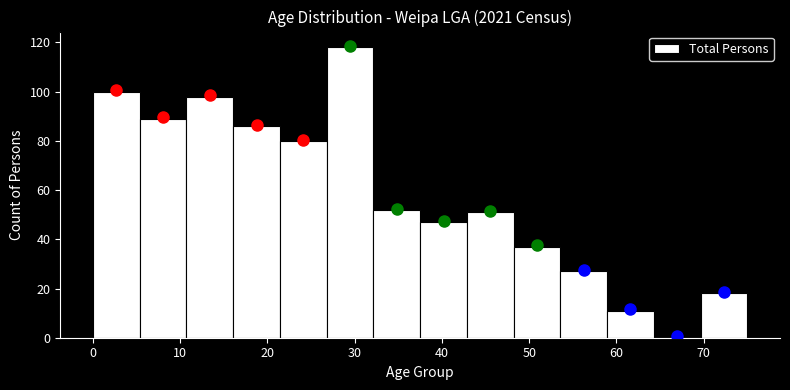

What is the height of the bar covering 32 to 38 on the x-axis? Neither the bar edges nor the heights are printed on the chart, so give them approximately, as read against the axes.

52